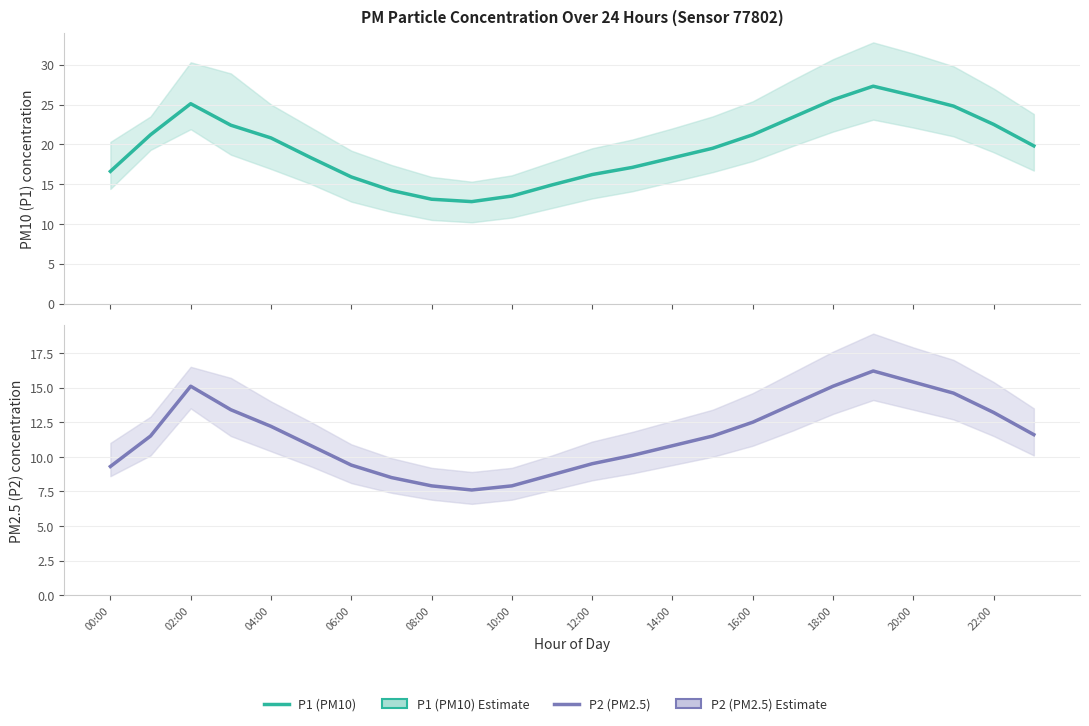

What is the difference between the maximum and minimum values in the P2 (PM2.5) series?

8.6